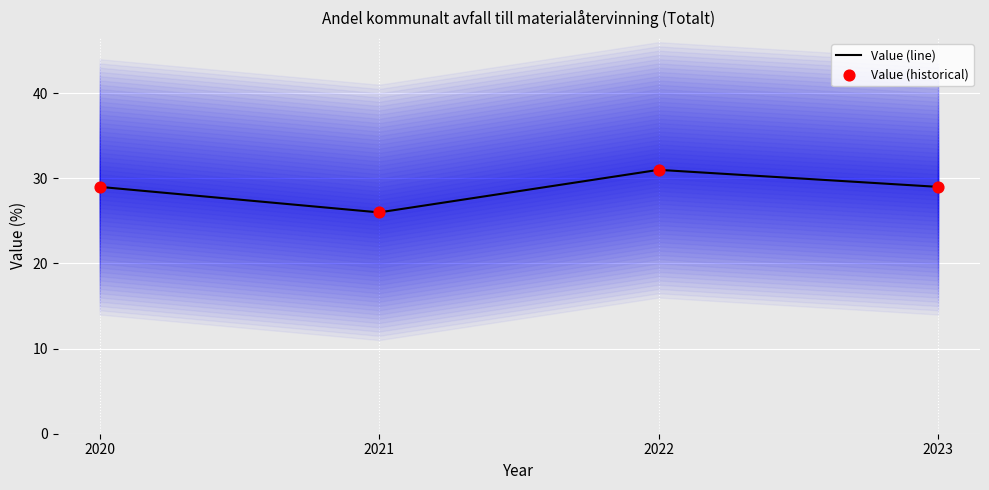

Which series has the largest total across all categories?

Value (line)